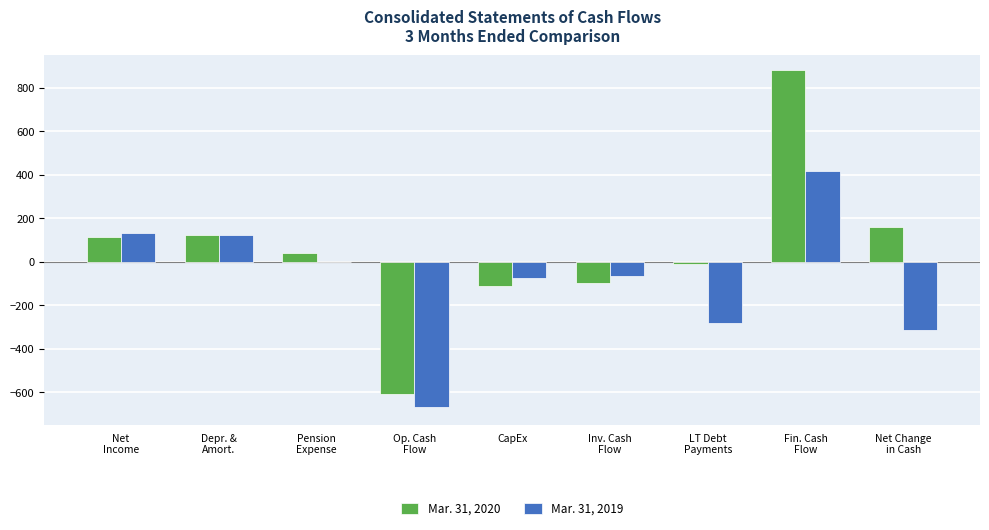

What is the highest value of the Mar. 31, 2020 series?

882